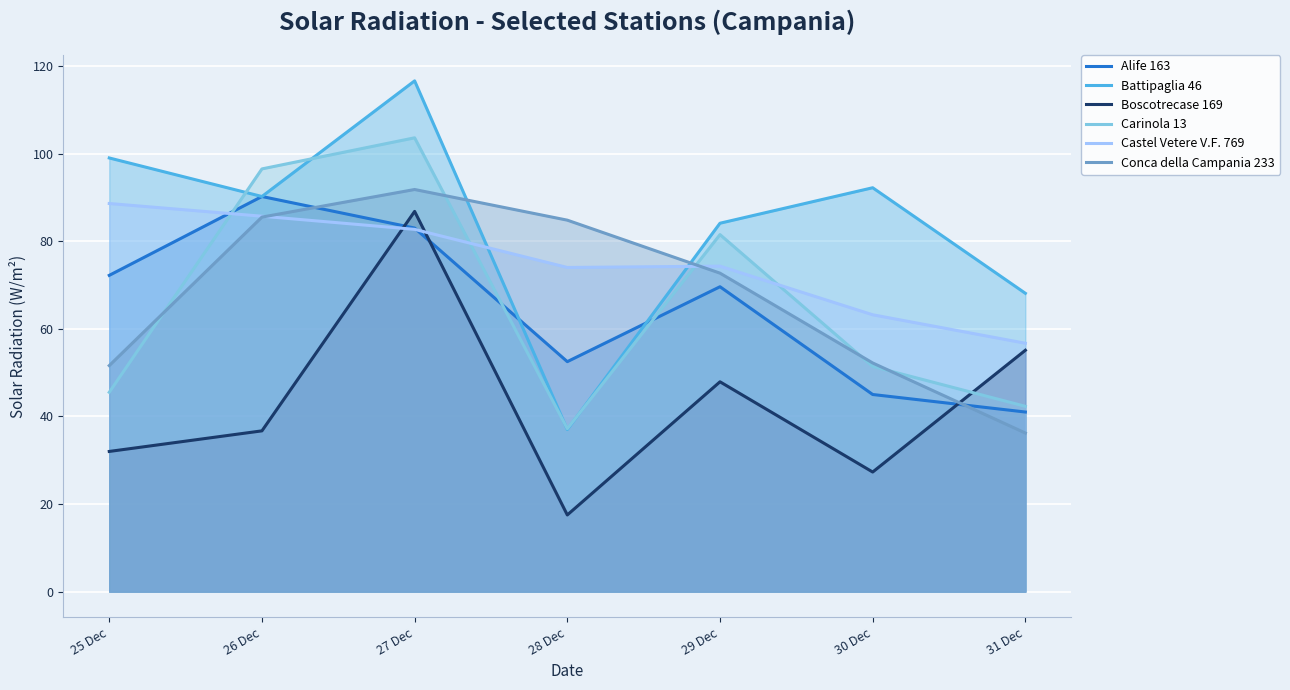

Where does the Carinola 13 series first go above 51?

26 Dec